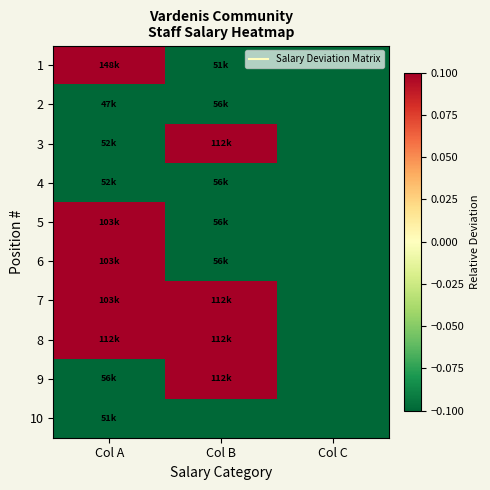

Which label corresponds to the smallest value in the chart?

Col C